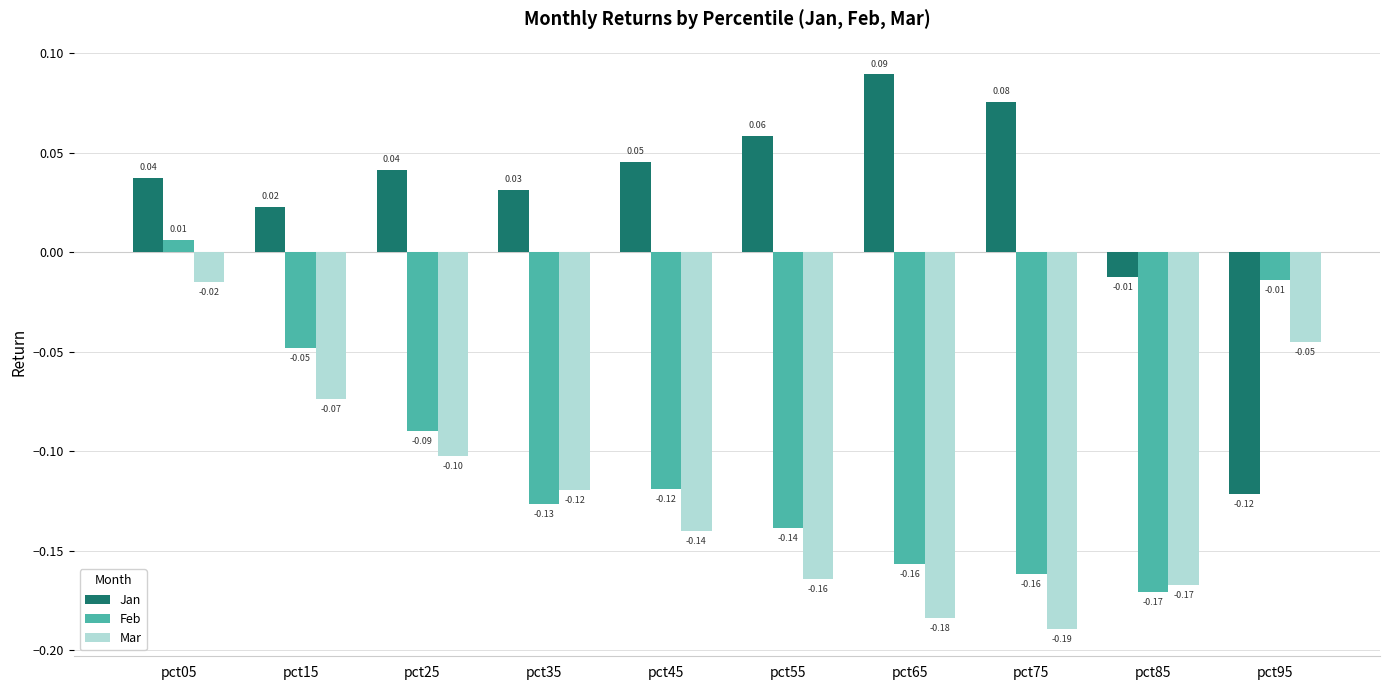

What is the sum of the Feb values at pct85 and pct55?

-0.3